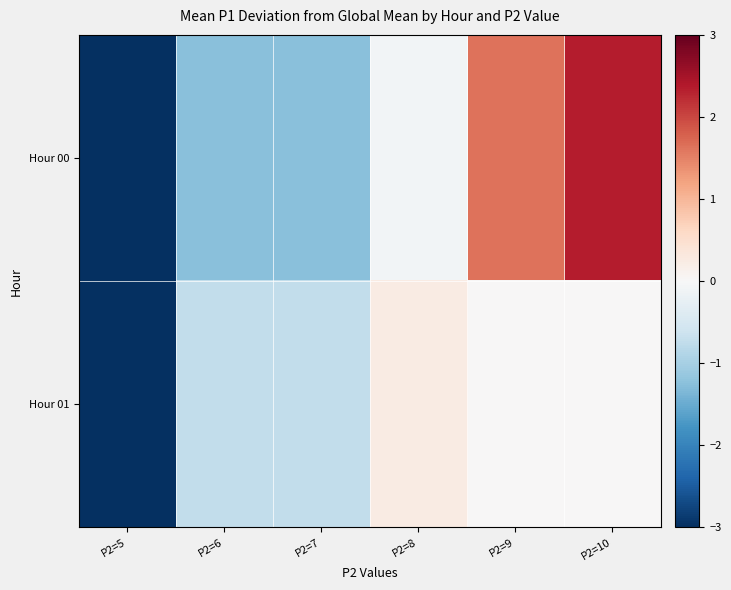

Reading left to right, list all the values displayed in this chart.

Hour 00: P2=5=-3.2	P2=6=-1.2	P2=7=-1.2	P2=8=-0.1	P2=9=1.6	P2=10=2.3
Hour 01: P2=5=-3.2	P2=6=-0.8	P2=7=-0.8	P2=8=0.2	P2=9=0.0	P2=10=0.0